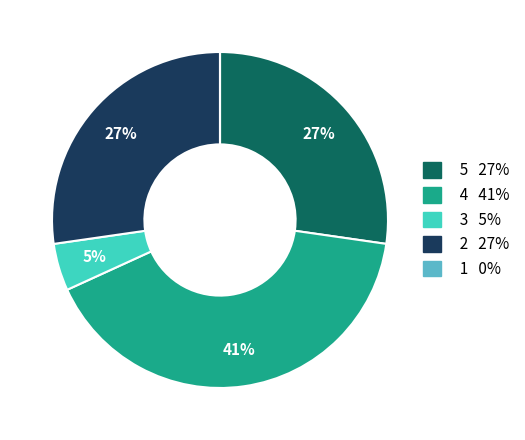

Is there any slice that represents more than half of the pie?

No